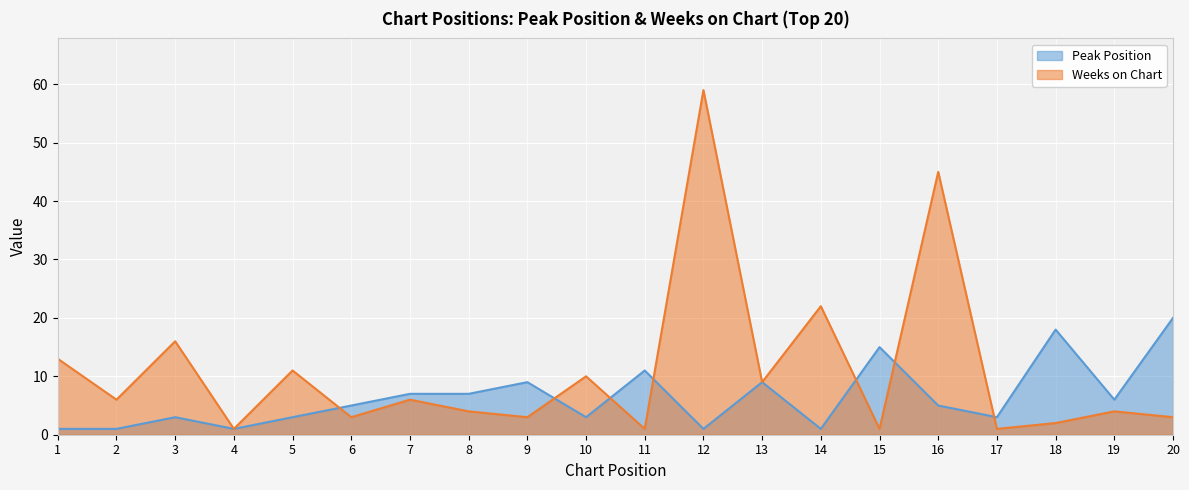

What is the value of the Peak Position point at the 20th from the left?

20